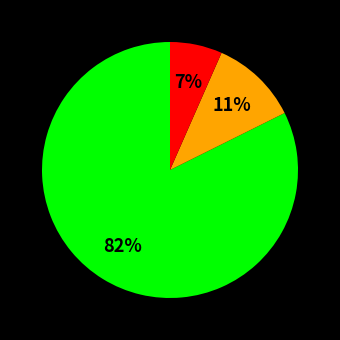

To the nearest percent, what is the average slice percentage?

33%